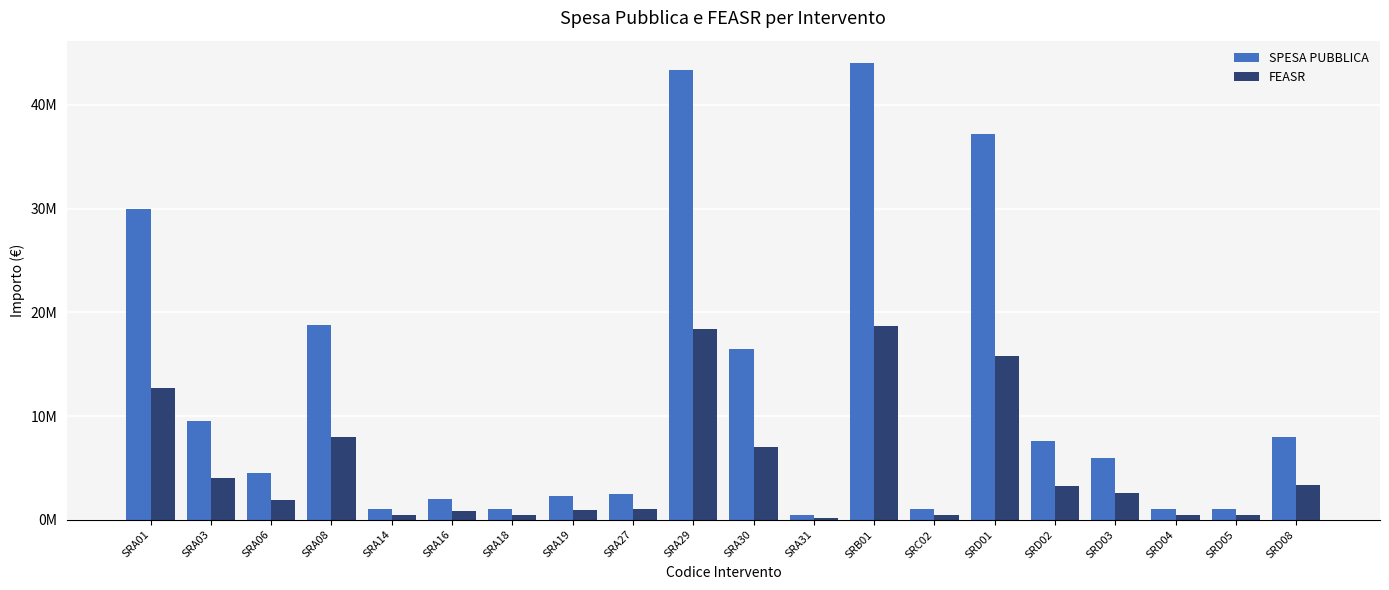

Reading left to right, list all the values displayed in this chart.

SPESA PUBBLICA: SRA01=30000000.0	SRA03=9500000.0	SRA06=4500000.0	SRA08=18800000.0	SRA14=1000000.0	SRA16=2000000.0	SRA18=1000000.0	SRA19=2300000.0	SRA27=2500000.0	SRA29=43395621.2	SRA30=16450000.0	SRA31=500000.0	SRB01=44000000.0	SRC02=1000000.0	SRD01=37207666.9	SRD02=7600000.0	SRD03=6000000.0	SRD04=1000000.0	SRD05=1000000.0	SRD08=8000000.0
FEASR: SRA01=12750000.0	SRA03=4037500.0	SRA06=1912500.0	SRA08=7990000.0	SRA14=425000.0	SRA16=850000.0	SRA18=425000.0	SRA19=977500.0	SRA27=1062500.0	SRA29=18443139.0	SRA30=6991250.0	SRA31=212500.0	SRB01=18700000.0	SRC02=425000.0	SRD01=15813258.4	SRD02=3230000.0	SRD03=2550000.0	SRD04=425000.0	SRD05=425000.0	SRD08=3400000.0